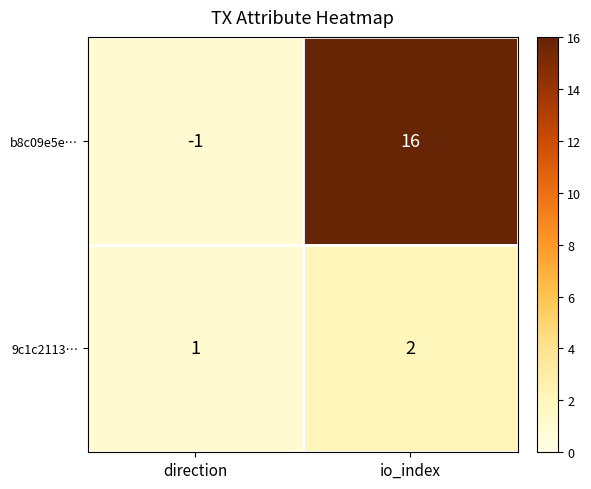

Which series has the widest spread of values?

b8c09e5e…